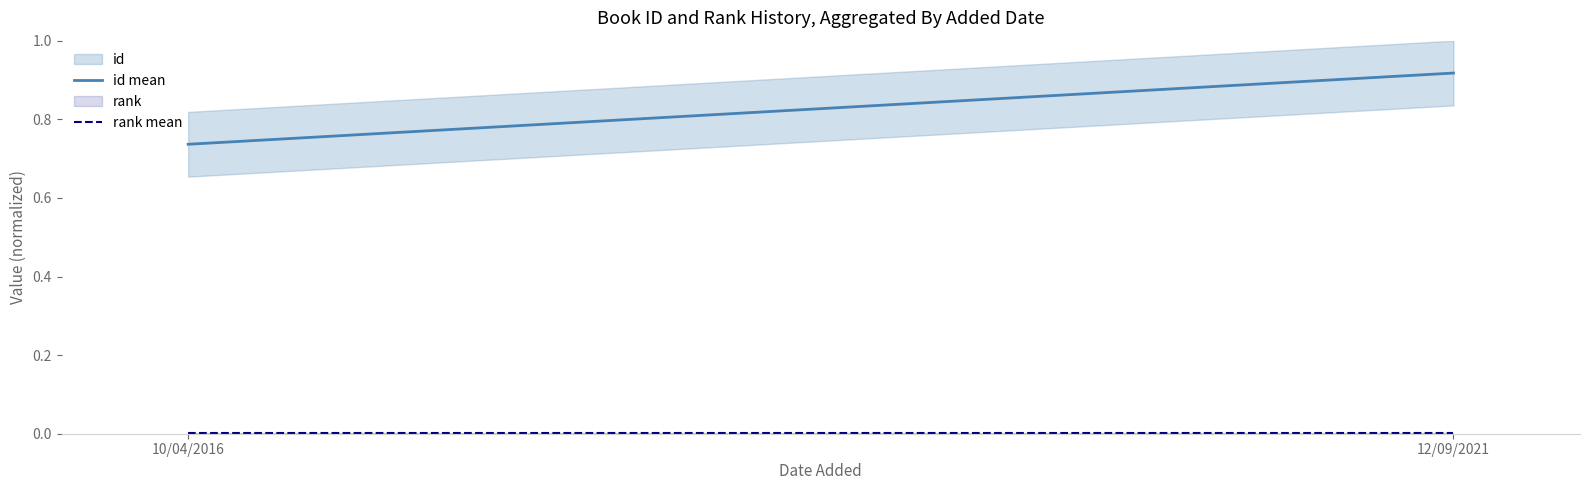

How many lines are shown in the chart?

2